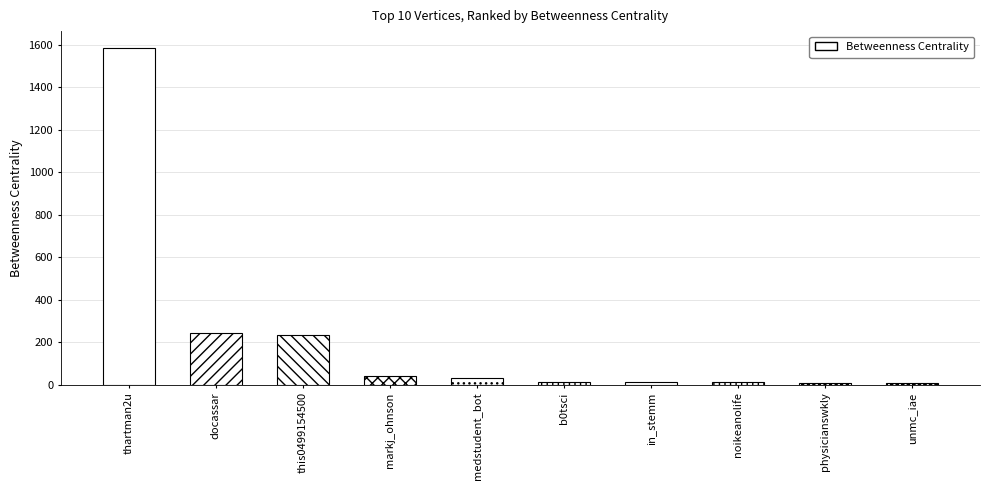

What is the label of the 5th bar from the right?

b0tsci